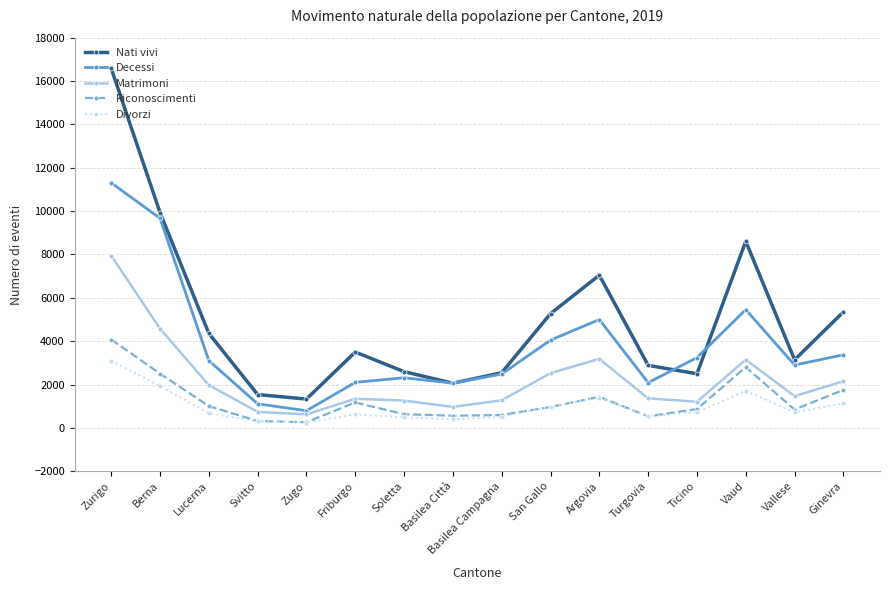

At which category is the sum across all series the highest?

Zurigo